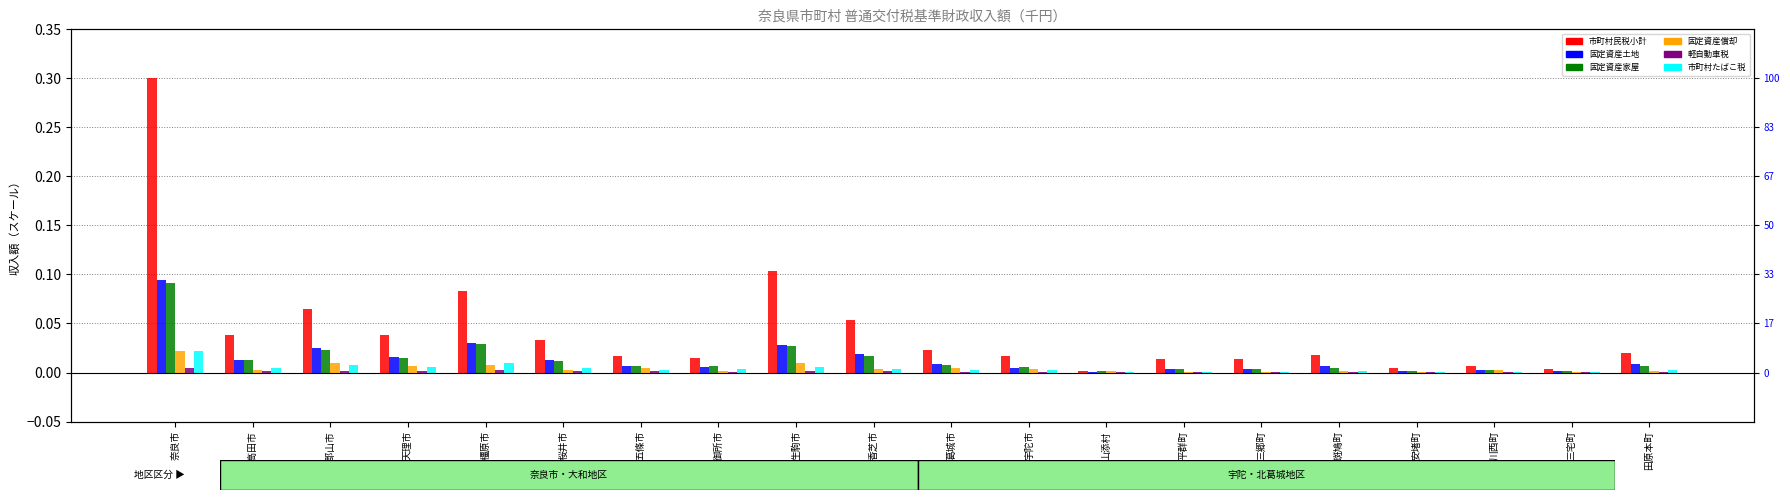

What are all the series names shown in the legend?

市町村民税小計, 固定資産土地, 固定資産家屋, 固定資産償却, 軽自動車税, 市町村たばこ税